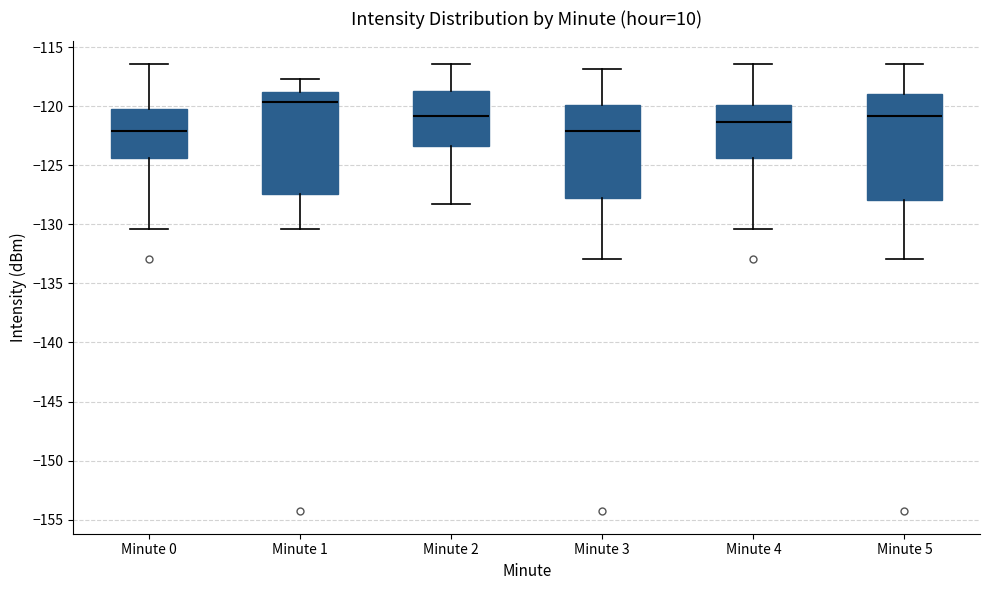

Reading left to right, transcribe this box plot: for each box, give where its median line is, the range the box spans, and where its two whiskers end, as read against the y-axis. The values are not printed on the chart, so give them approximately, as read against the axis.

Minute 0: median -122.0, box -124.5 to -120.0, whiskers -130.5 to -116.5
Minute 1: median -119.5, box -127.5 to -119.0, whiskers -130.5 to -117.5
Minute 2: median -121.0, box -123.5 to -118.5, whiskers -128.5 to -116.5
Minute 3: median -122.0, box -128.0 to -120.0, whiskers -133.0 to -117.0
Minute 4: median -121.5, box -124.5 to -120.0, whiskers -130.5 to -116.5
Minute 5: median -121.0, box -128.0 to -119.0, whiskers -133.0 to -116.5